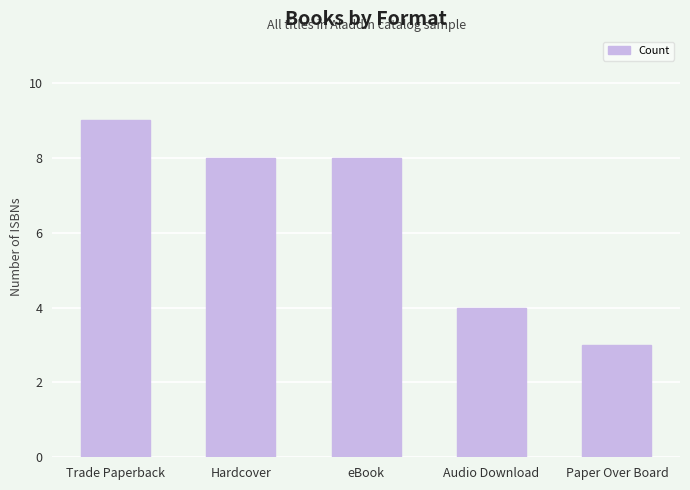

What is the label of the 2nd bar from the left?

Hardcover